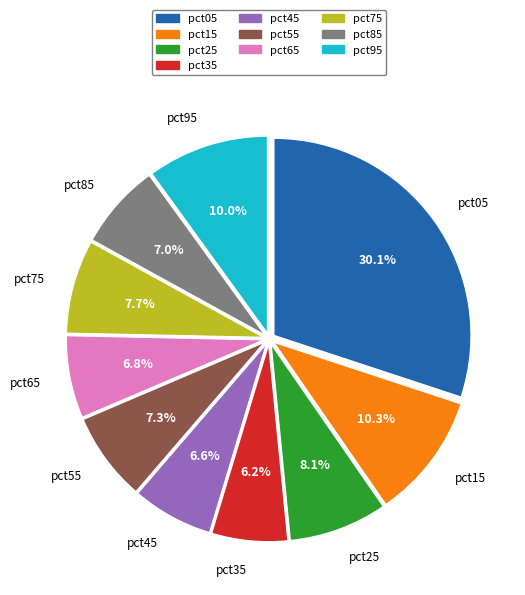

True or false: pct25 accounts for 8% of the total.

True